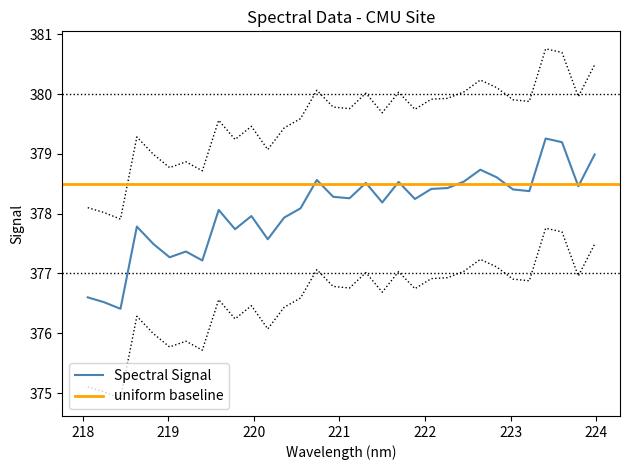

What is the smallest value displayed?

376.4